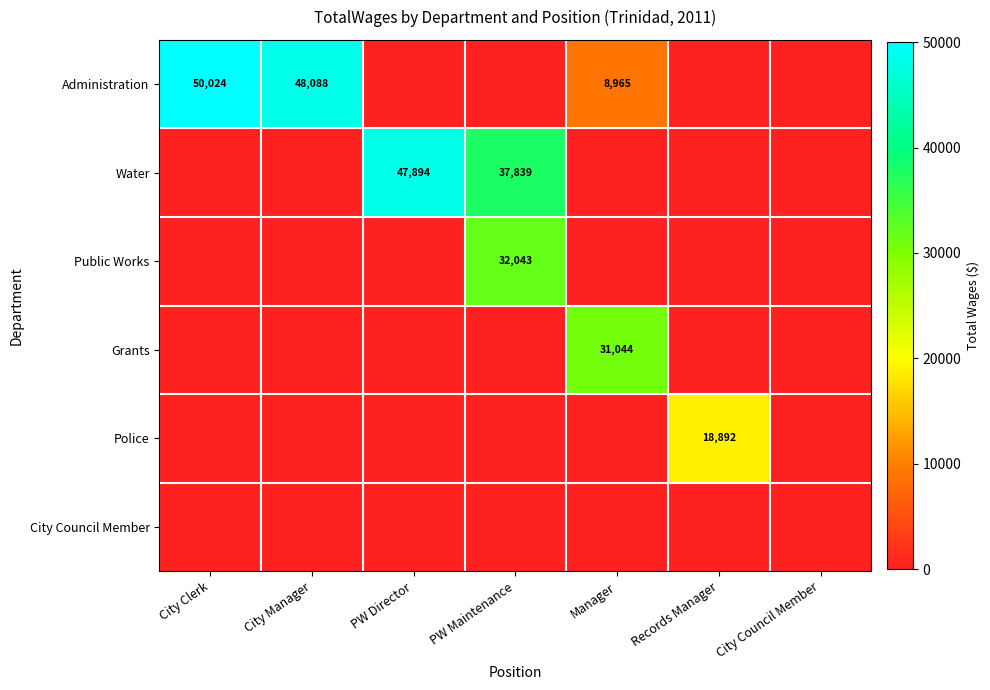

The Administration series shows 13429 at Manager. True or false?

False